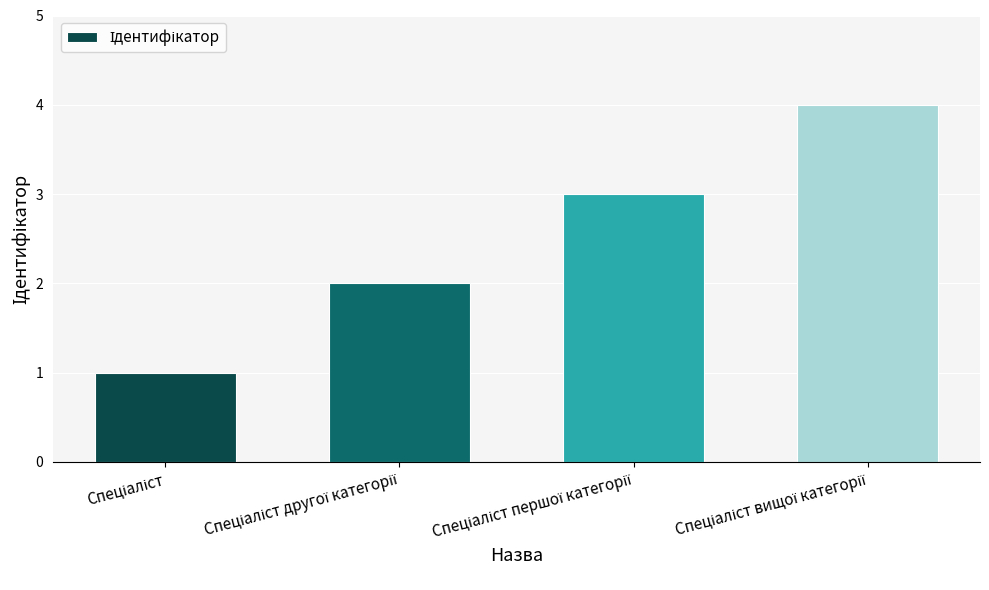

What is the value of the 2nd bar from the left?

2